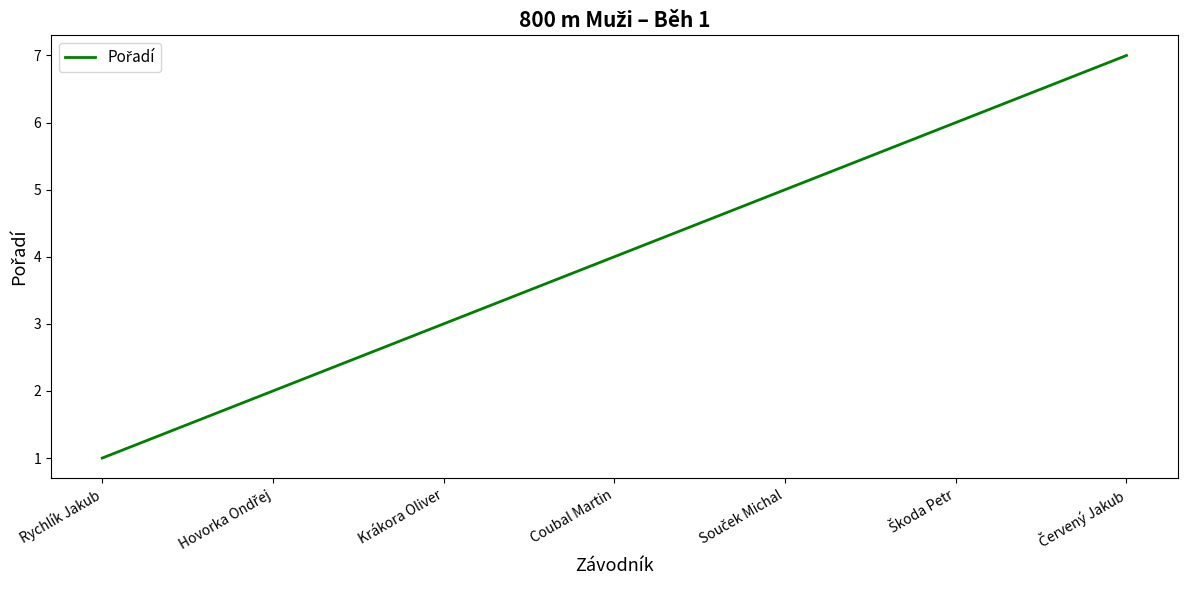

Count the number of categories in the chart.

7